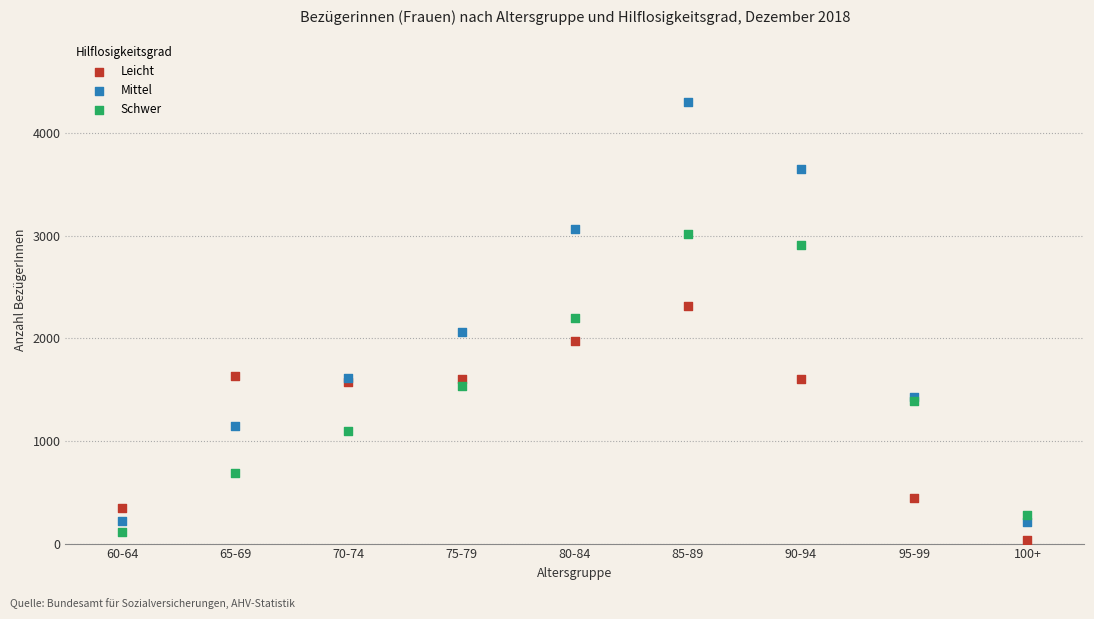

What are all the series names shown in the legend?

Leicht, Mittel, Schwer